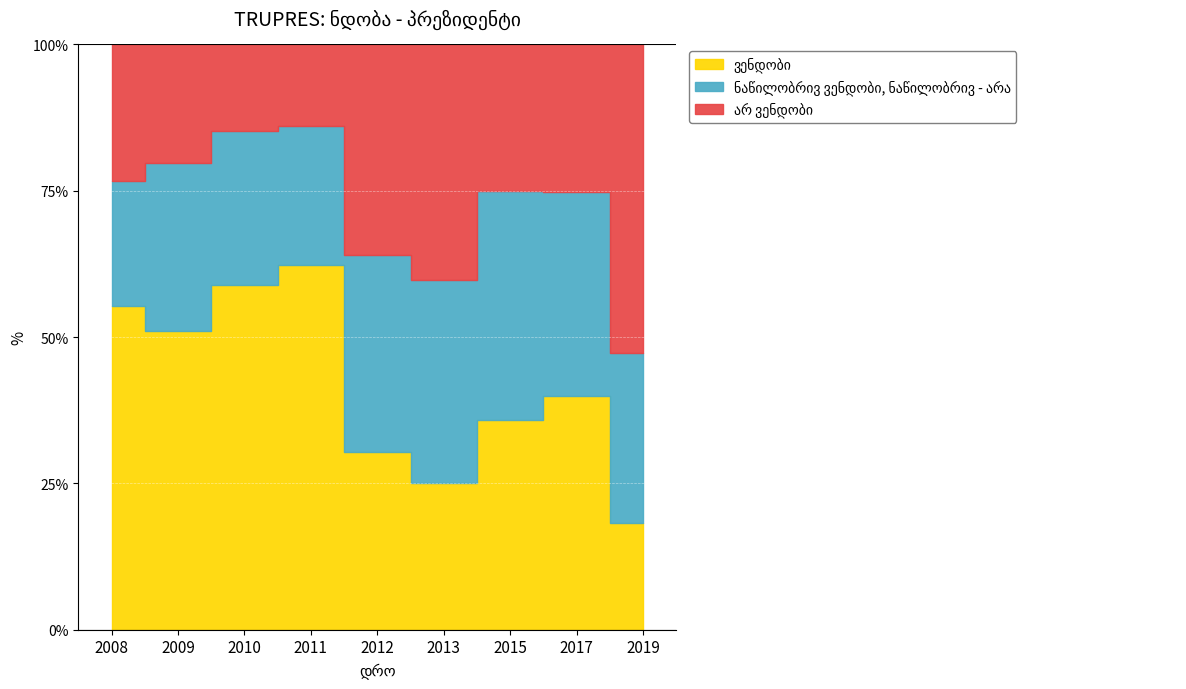

True or false: ვენდობი and არ ვენდობი intersect in this chart.

False